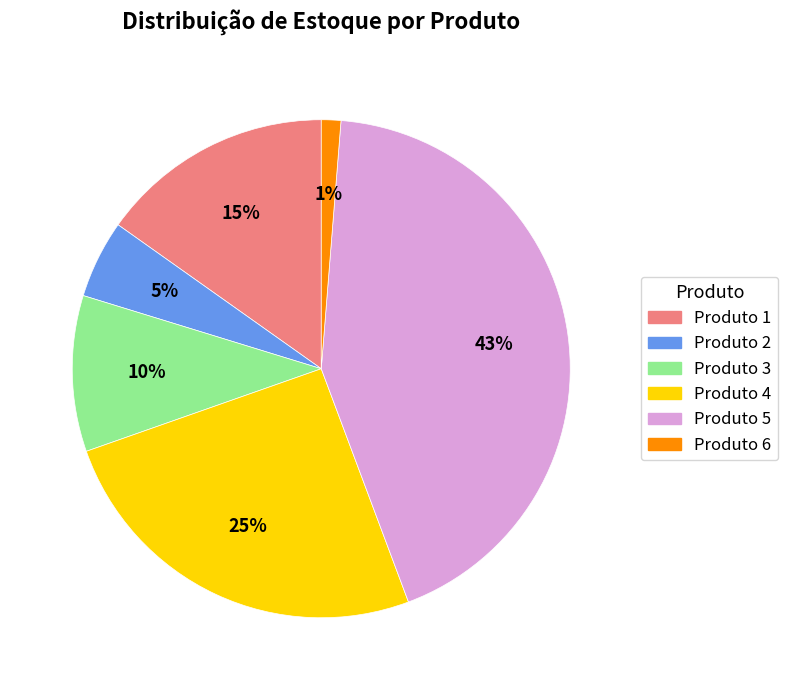

How many slices are in this pie chart?

6